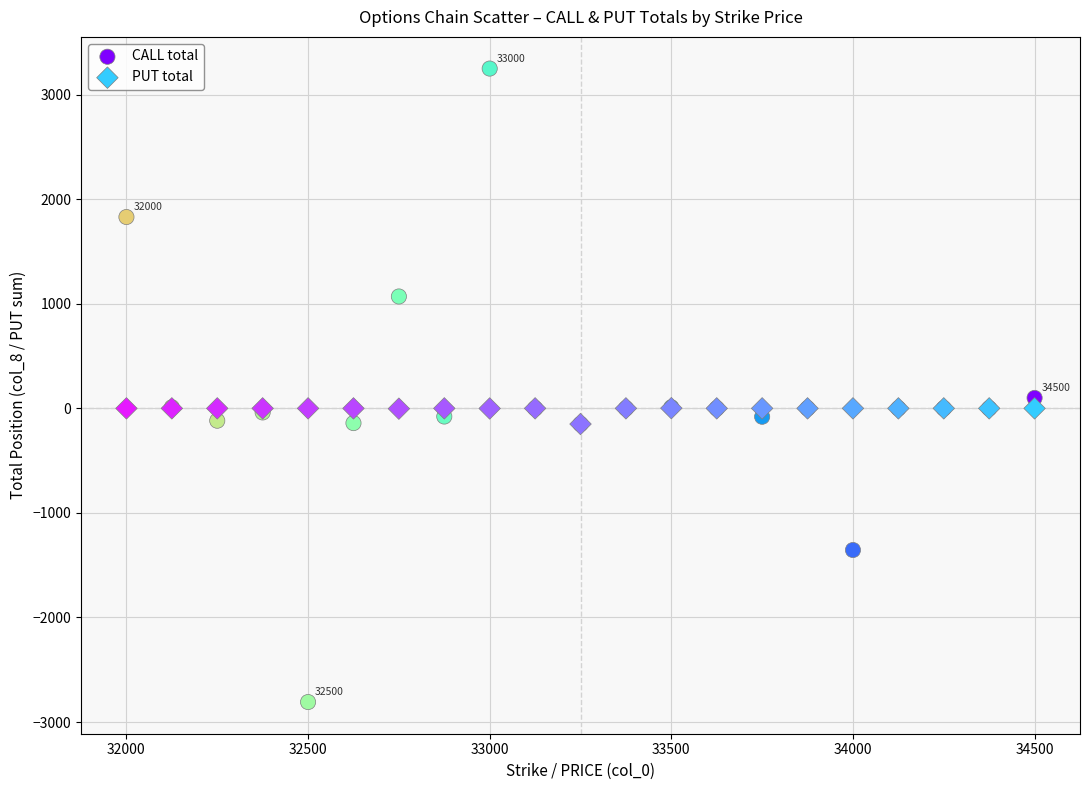

What are all the series names shown in the legend?

CALL total, PUT total